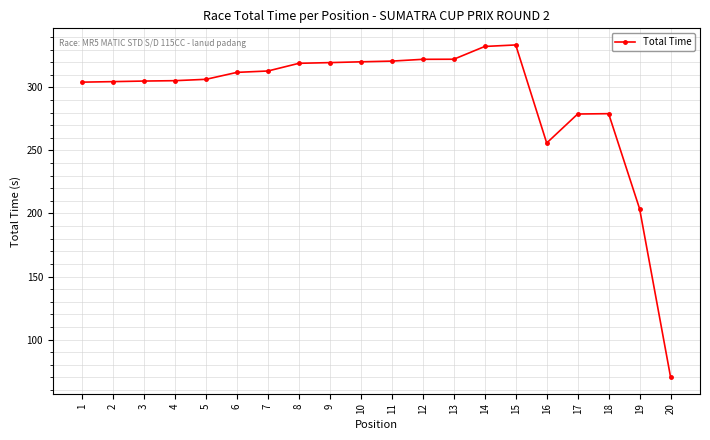

What is the average value?

291.4